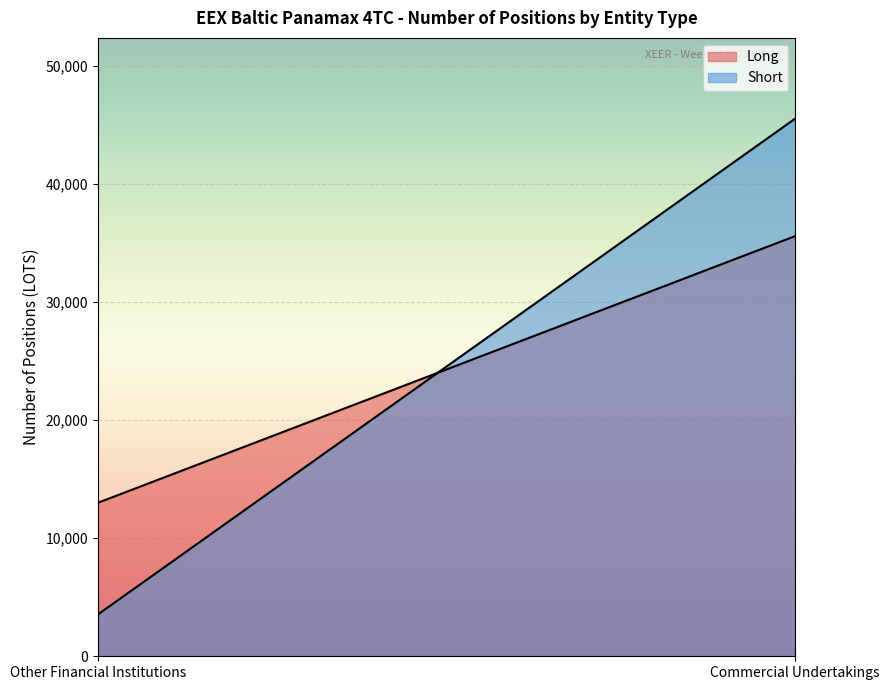

Where do Long and Short first cross each other?

Other Financial Institutions Long and Commercial Undertakings Long